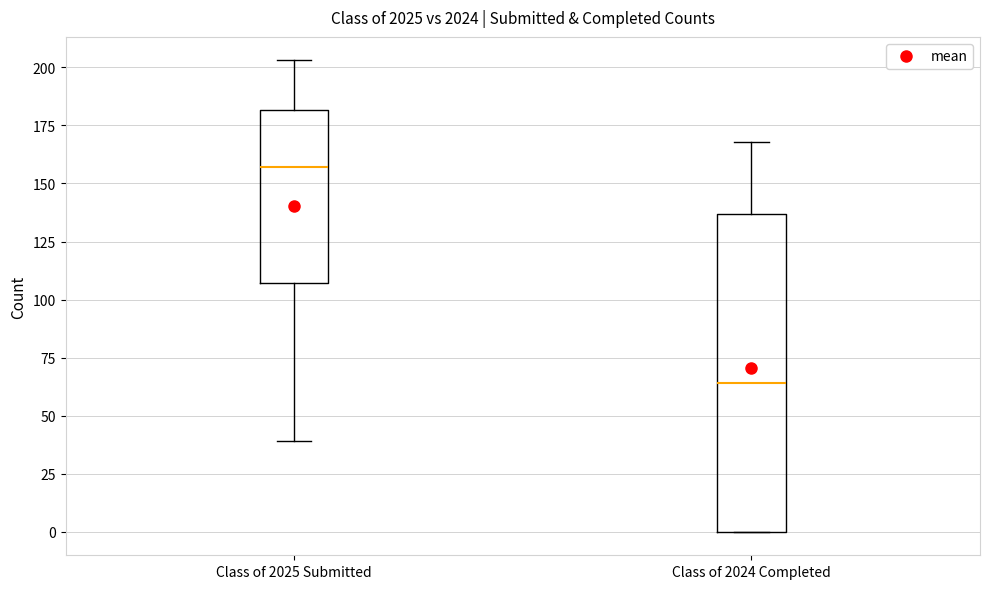

Reading left to right, read every box against the y-axis: the position of its median line, the range the box covers, and the ends of its whiskers. The values are not printed on the chart, so give them approximately, as read against the axis.

Class of 2025 Submitted: median 155, box 105 to 180, whiskers 40 to 205
Class of 2024 Completed: median 65, box 0 to 135, whiskers 0 to 170